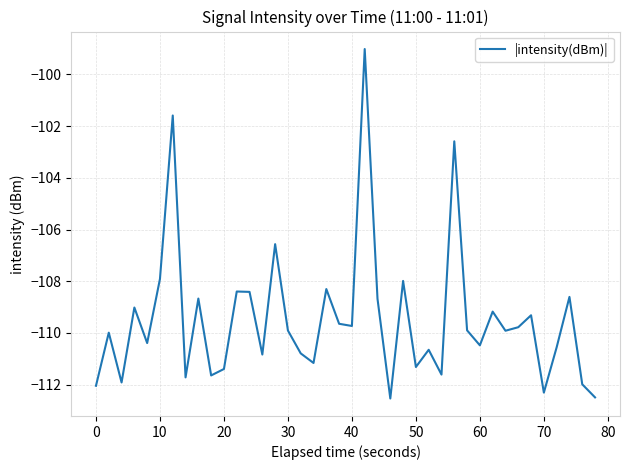

Count the number of data series in this chart.

1